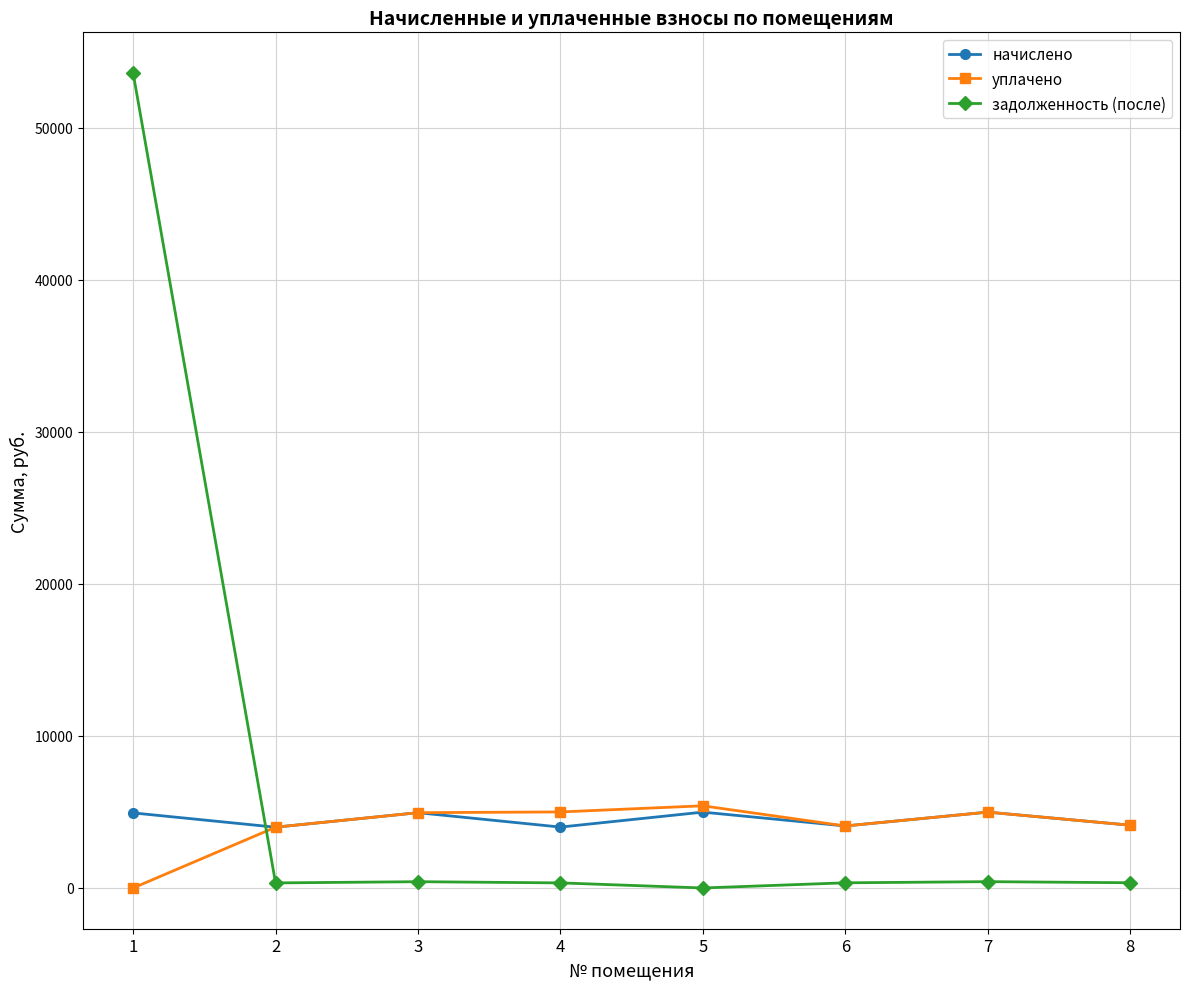

Which series ends up on top after the final intersection of задолженность (после) and начислено?

начислено